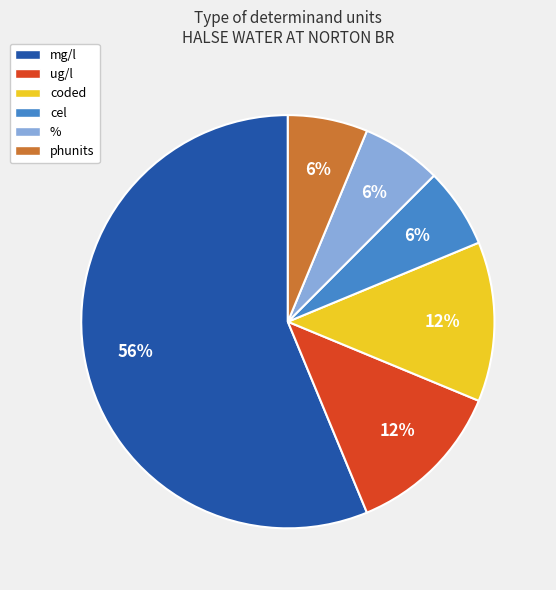

What is the ratio of the value at coded to the value at %?

2.0